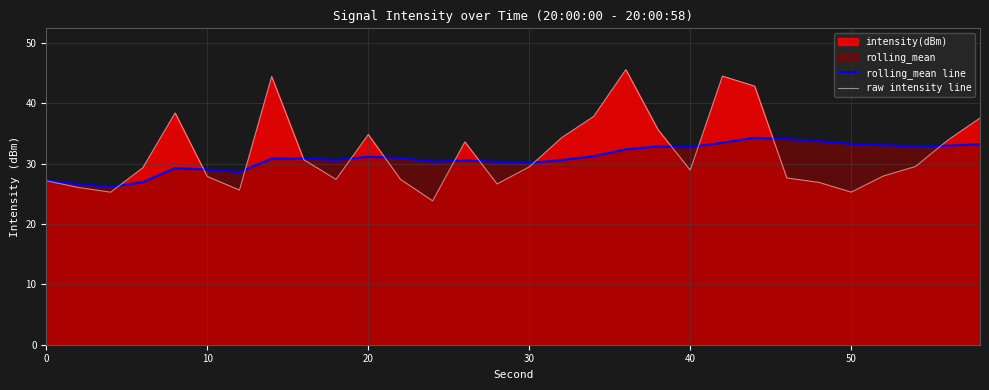

Which series has the widest spread of values?

raw intensity line